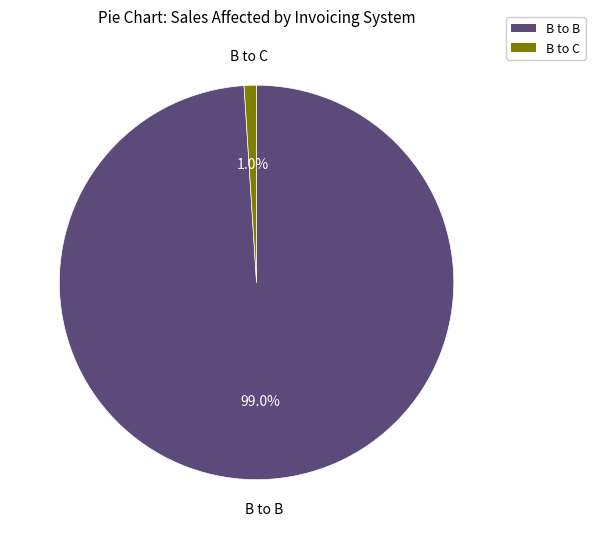

Is there any slice that represents more than half of the pie?

Yes